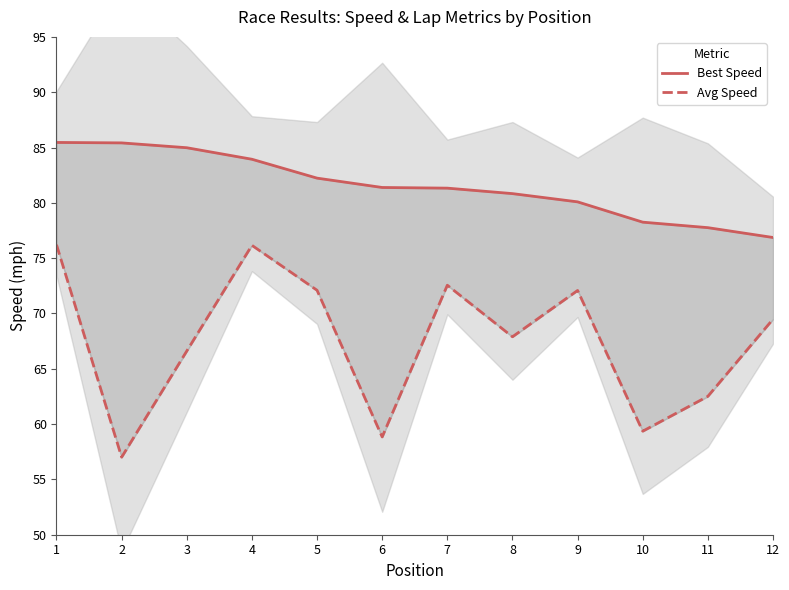

Is the value of Best Speed at 7 greater than the value of Average Speed at 3?

Yes